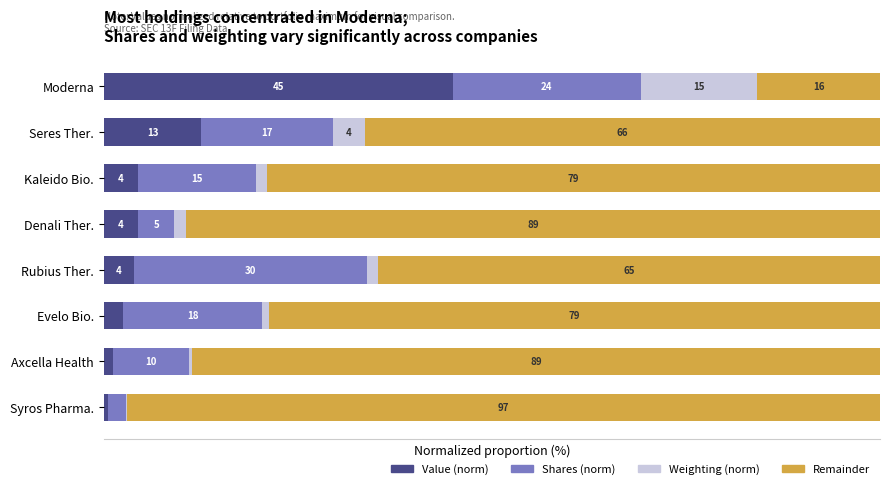

Which category has the highest value in the Value (norm) series?

Moderna